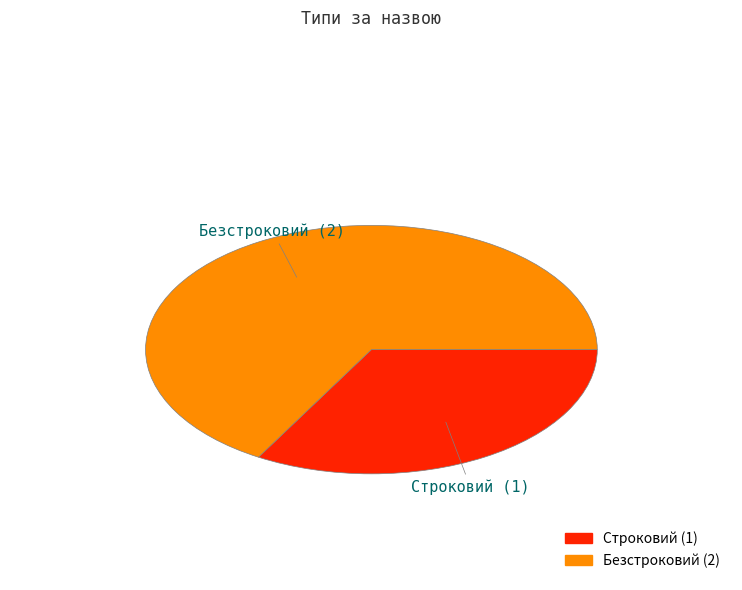

Is there any slice that represents more than half of the pie?

Yes